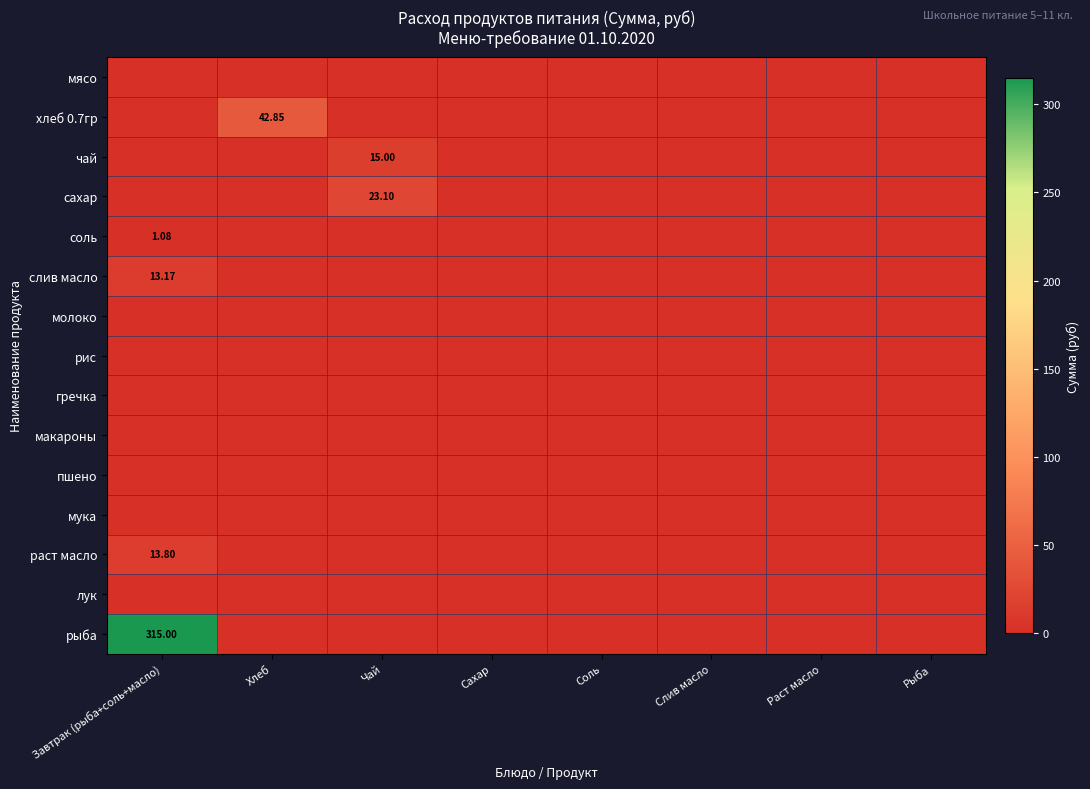

What is the difference between the maximum and second lowest values in the соль series?

1.1